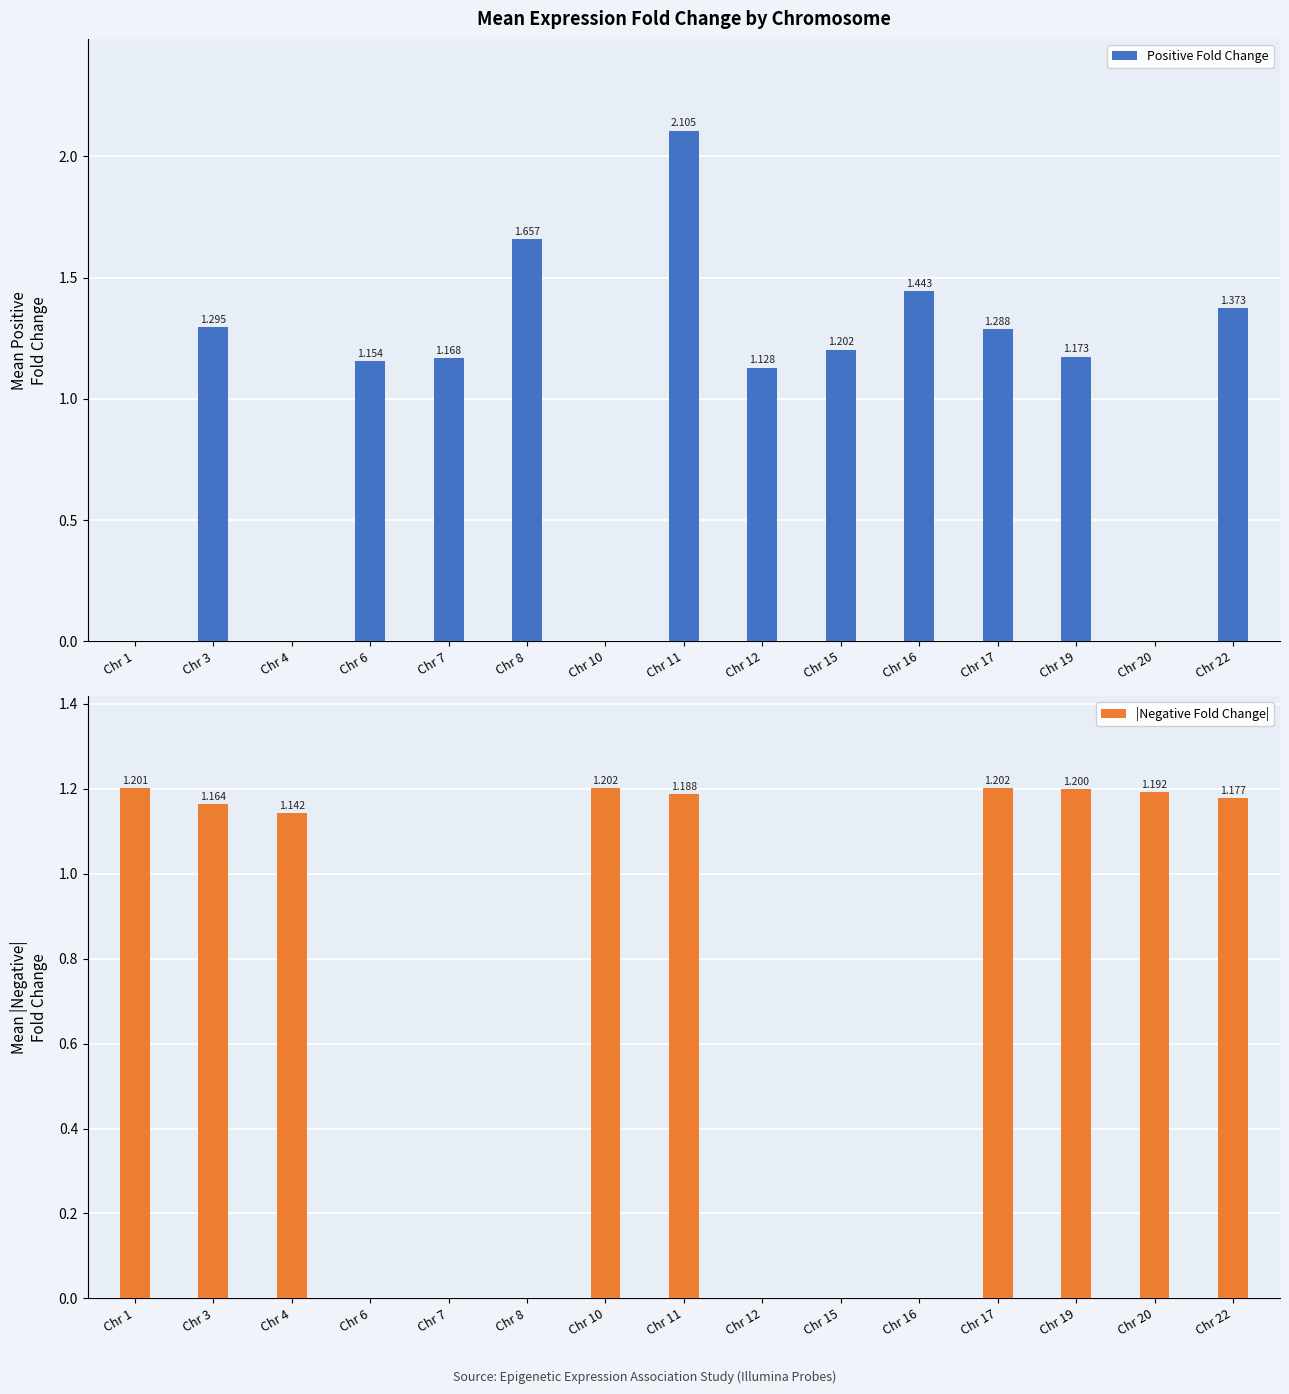

Reading left to right, transcribe all the data shown in this chart.

Positive Fold Change: 0.0	1.3	0.0	1.2	1.2	1.7	0.0	2.1	1.1	1.2	1.4	1.3	1.2	0.0	1.4
|Negative Fold Change|: 1.2	1.2	1.1	0.0	0.0	0.0	1.2	1.2	0.0	0.0	0.0	1.2	1.2	1.2	1.2